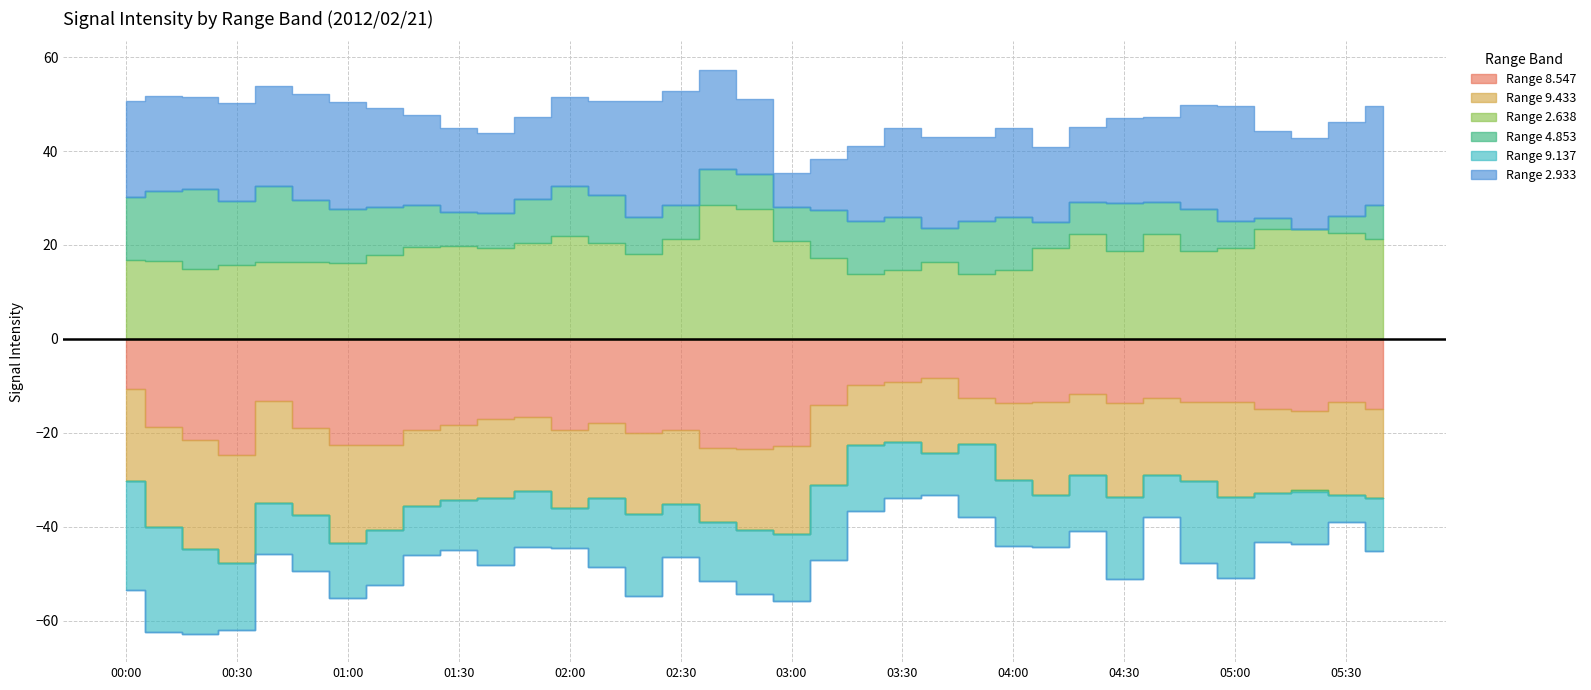

True or false: 2.638 has a value of 57.1 at 02:40.

False